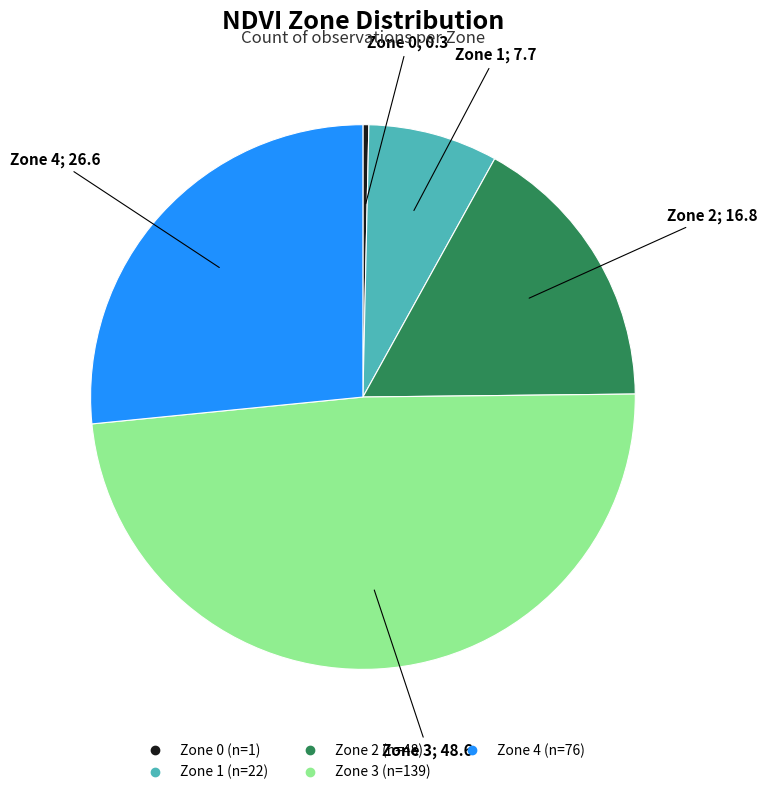

How many segments does this pie chart have?

5